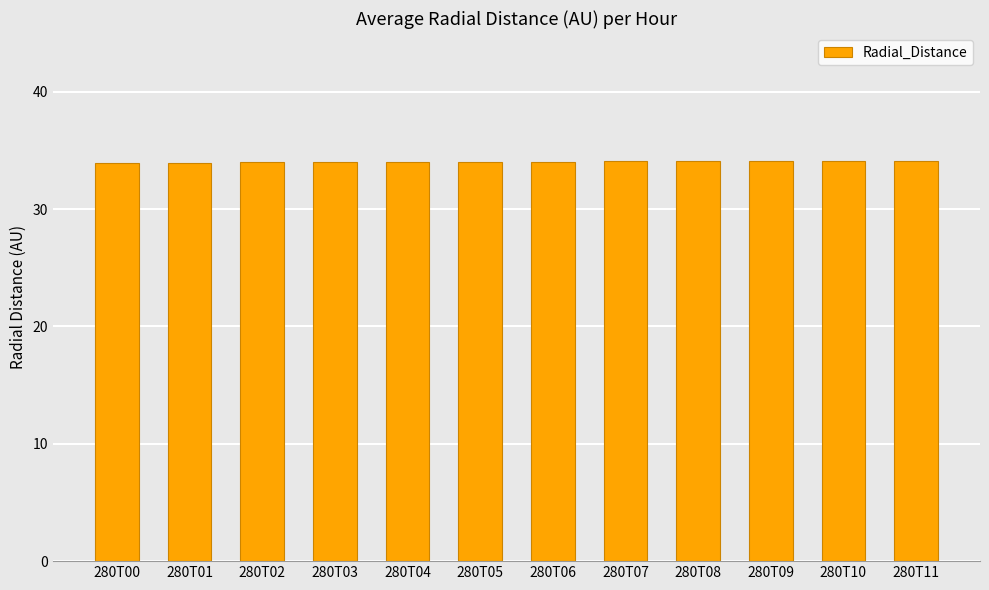

True or false: the data shows 16.9 at 280T02.

False